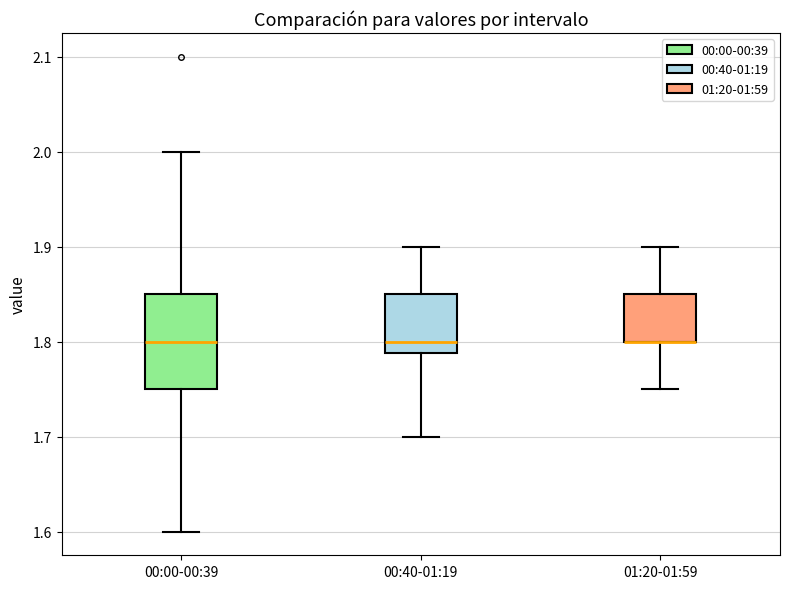

Reading left to right, read every box against the y-axis: the position of its median line, the range the box covers, and the ends of its whiskers. The values are not printed on the chart, so give them approximately, as read against the axis.

00:00-00:39: median 1.80, box 1.75 to 1.85, whiskers 1.60 to 2.00
00:40-01:19: median 1.80, box 1.79 to 1.85, whiskers 1.70 to 1.90
01:20-01:59: median 1.80 (drawn on the box's lower edge), box 1.80 to 1.85, whiskers 1.75 to 1.90